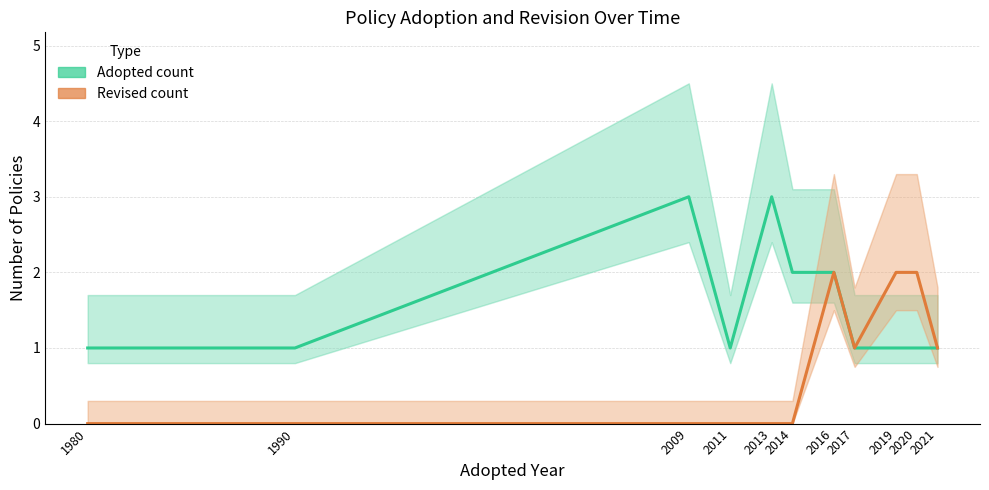

What is the value of the Adopted count point at the 11th from the left?

1